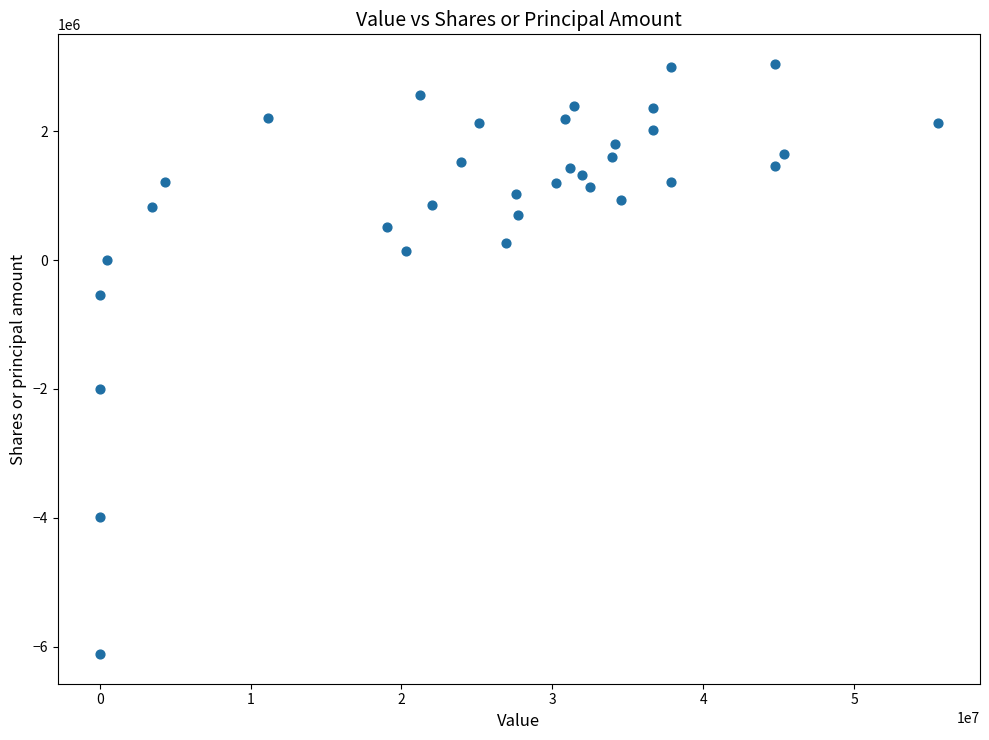

What Y value in the scatter plot is closest to -1535068?

-1994237